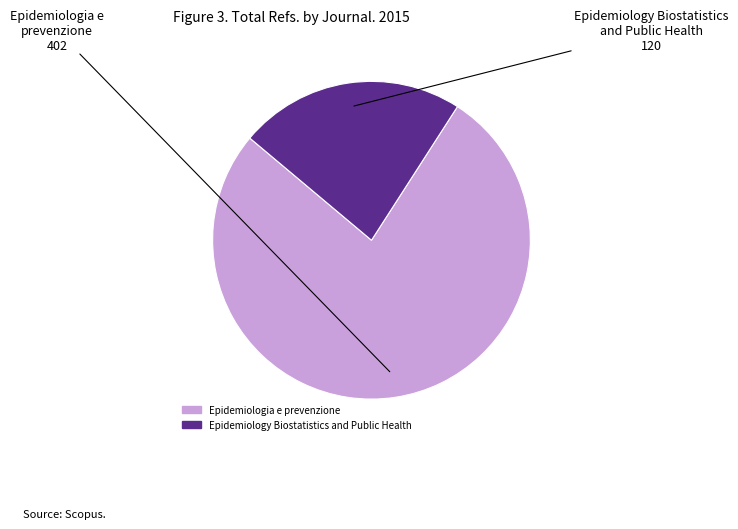

Rank the categories by value from highest to lowest.

Epidemiologia e prevenzione, Epidemiology Biostatistics and Public Health